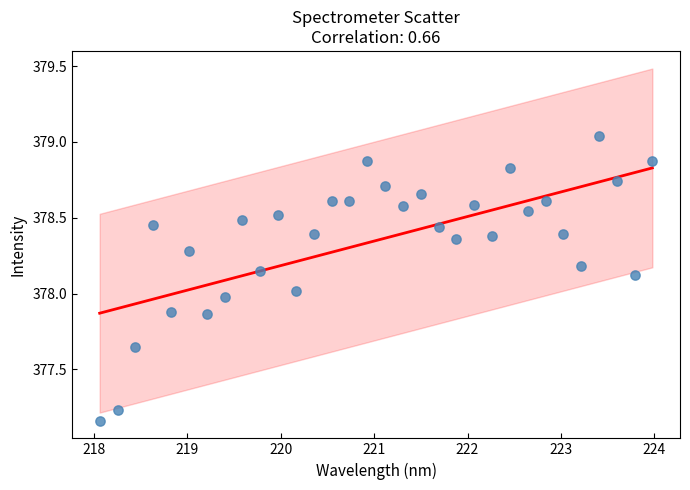

What is the range of X values (max minus min)?

5.9